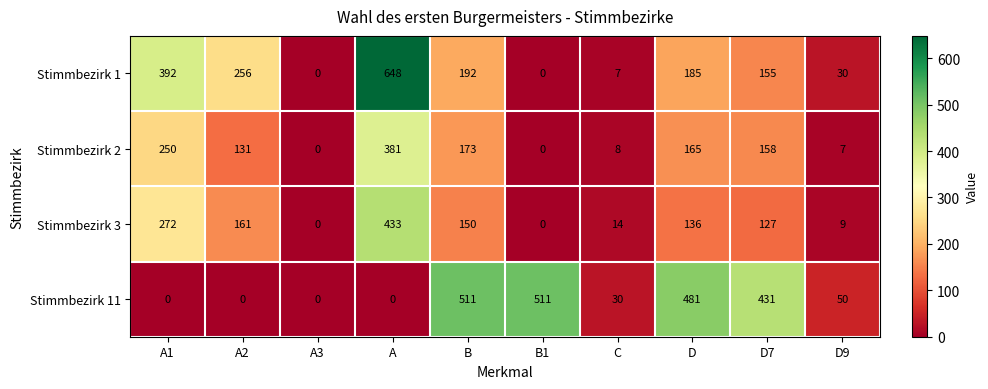

What is the difference between the Stimmbezirk 1 values at A3 and A1?

392